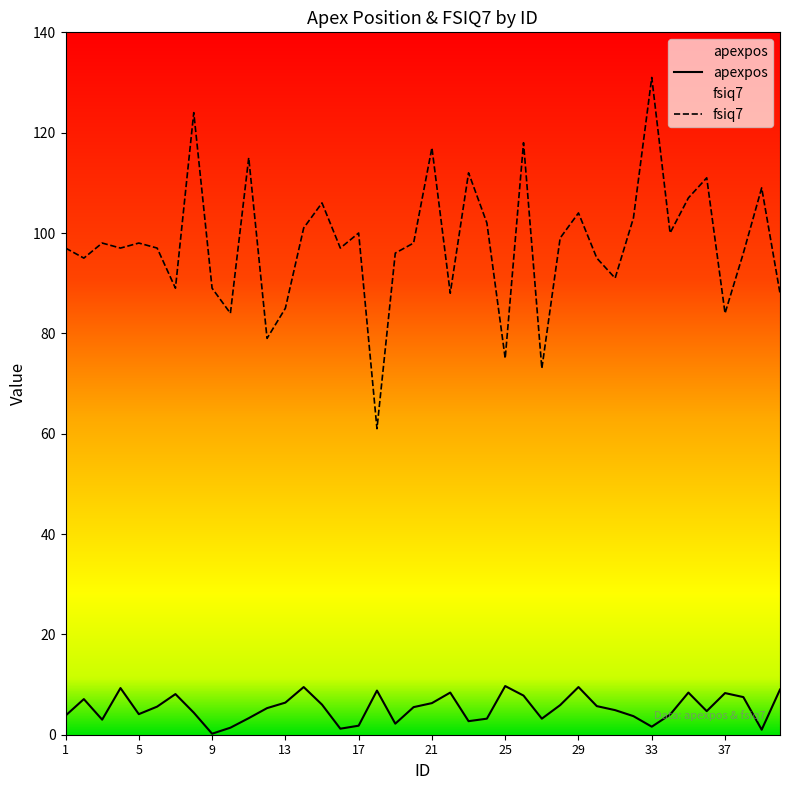

Does the chart display data point markers on the line(s)?

No